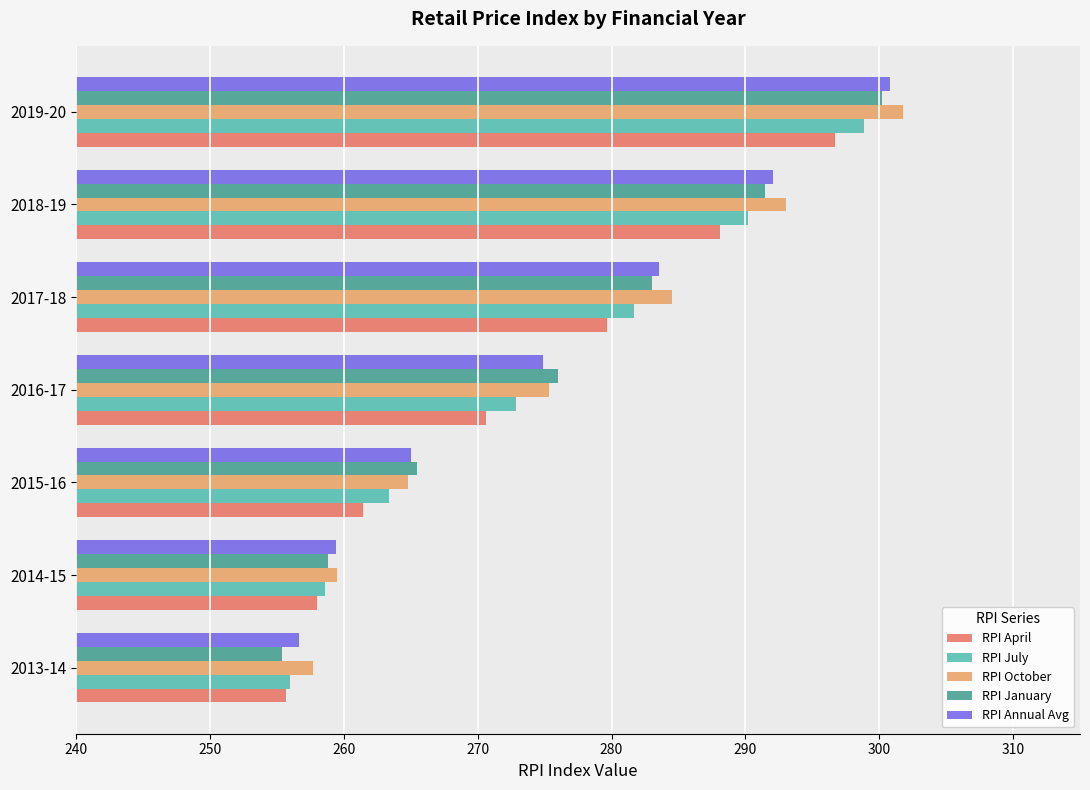

At which label is RPI Annual Avg closest to 278?

2016-17